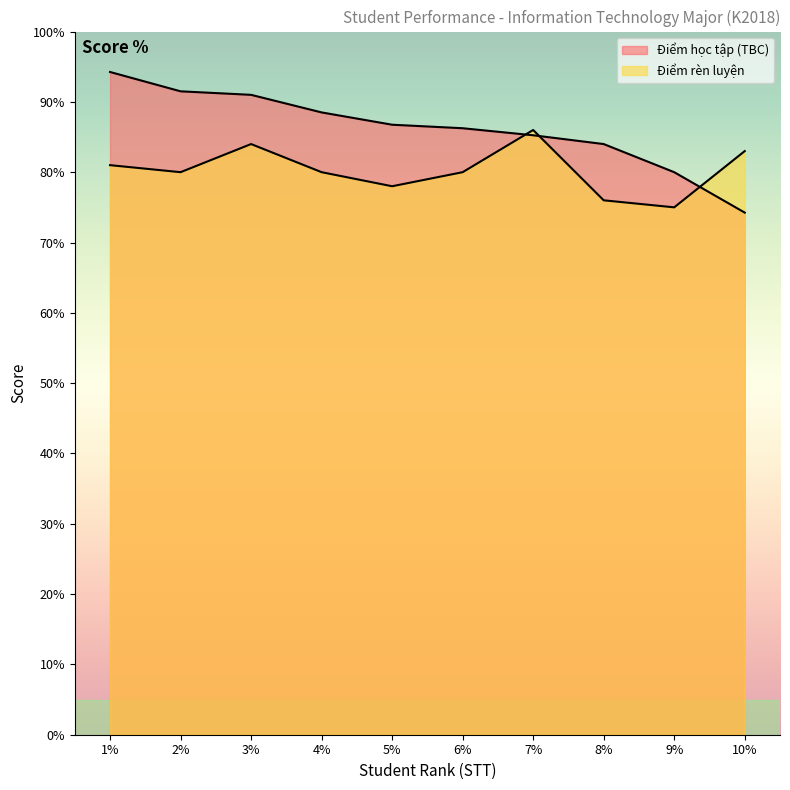

Reading left to right, list all the values displayed in this chart.

Điểm học tập (TBC): 1=94.2	2=91.5	3=91.0	4=88.5	5=86.8	6=86.2	7=85.2	8=84.0	9=80.0	10=74.2
Điểm rèn luyện: 1=81.0	2=80.0	3=84.0	4=80.0	5=78.0	6=80.0	7=86.0	8=76.0	9=75.0	10=83.0